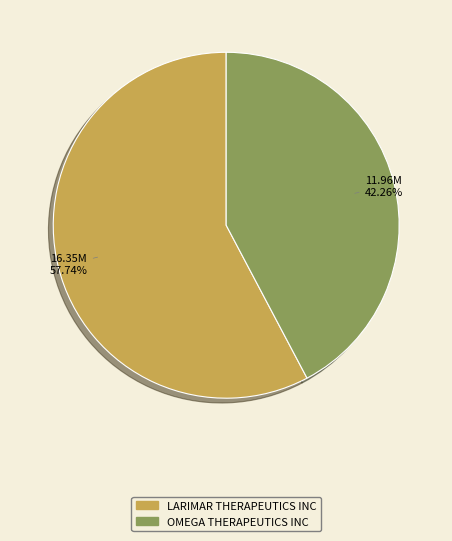

What percentage is the LARIMAR THERAPEUTICS INC slice, to the nearest percent?

58%